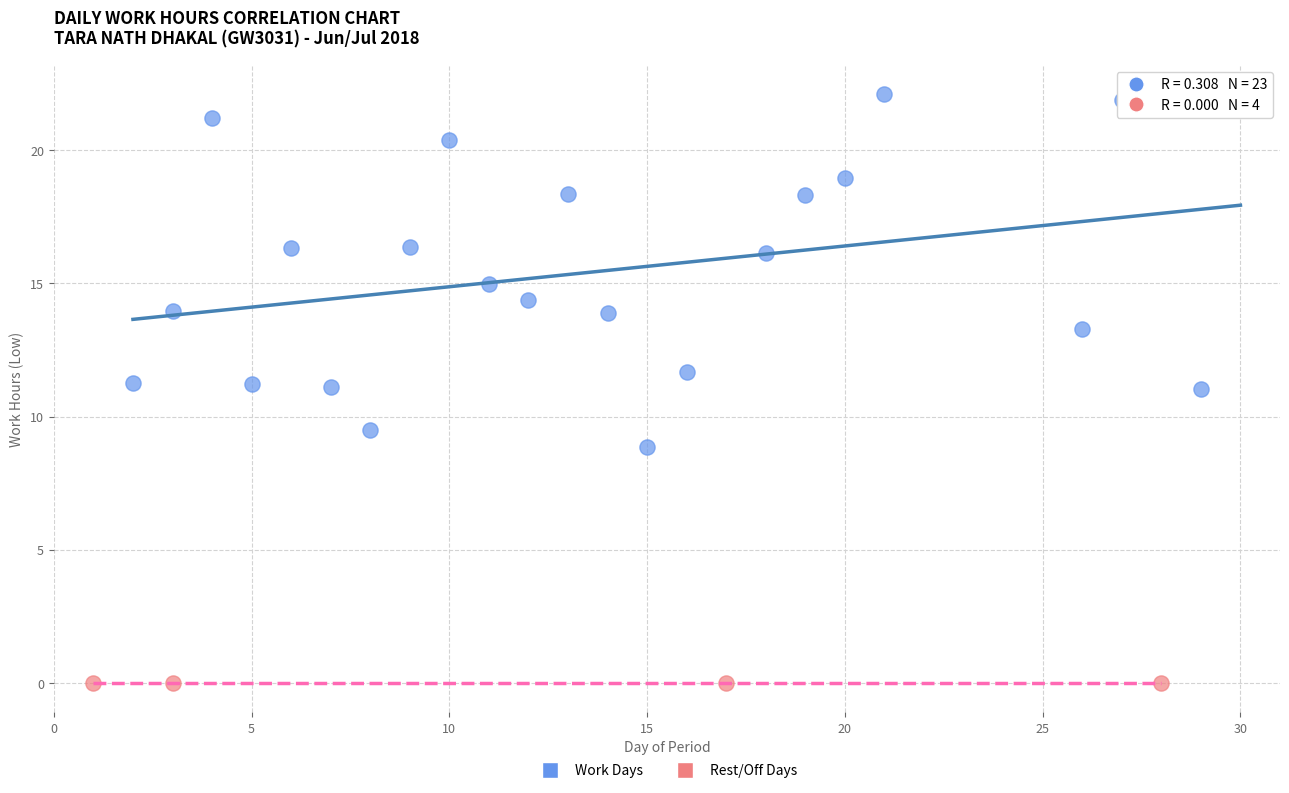

Which series contains the lowest Y value?

Rest/Off Days